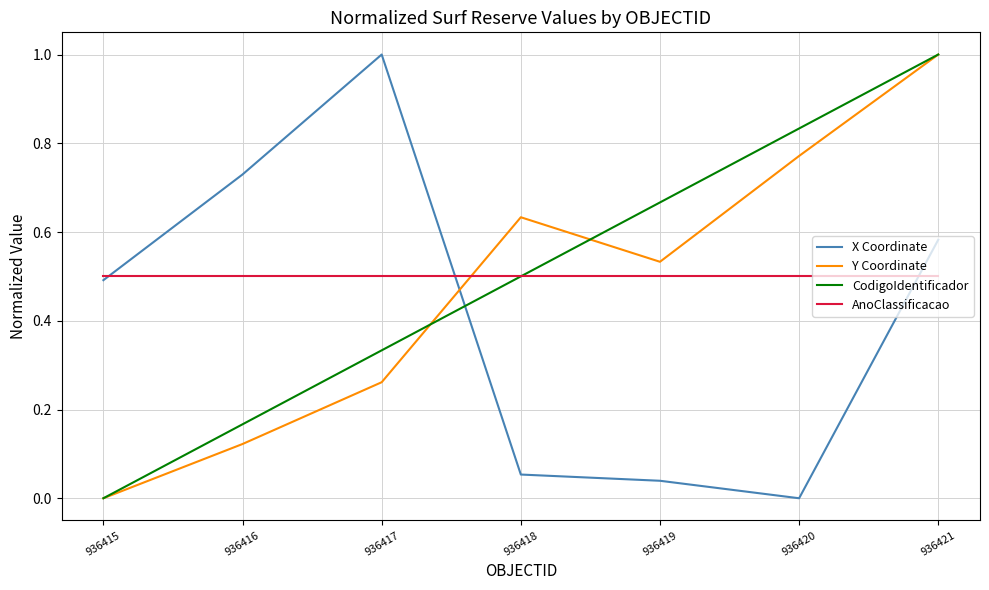

At which label is X Coordinate closest to 0?

936420